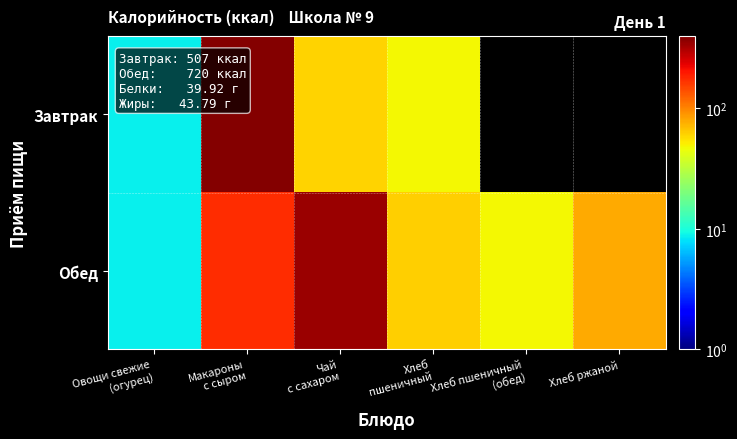

Which label corresponds to the smallest value in the chart?

Овощи свежие
(огурец)